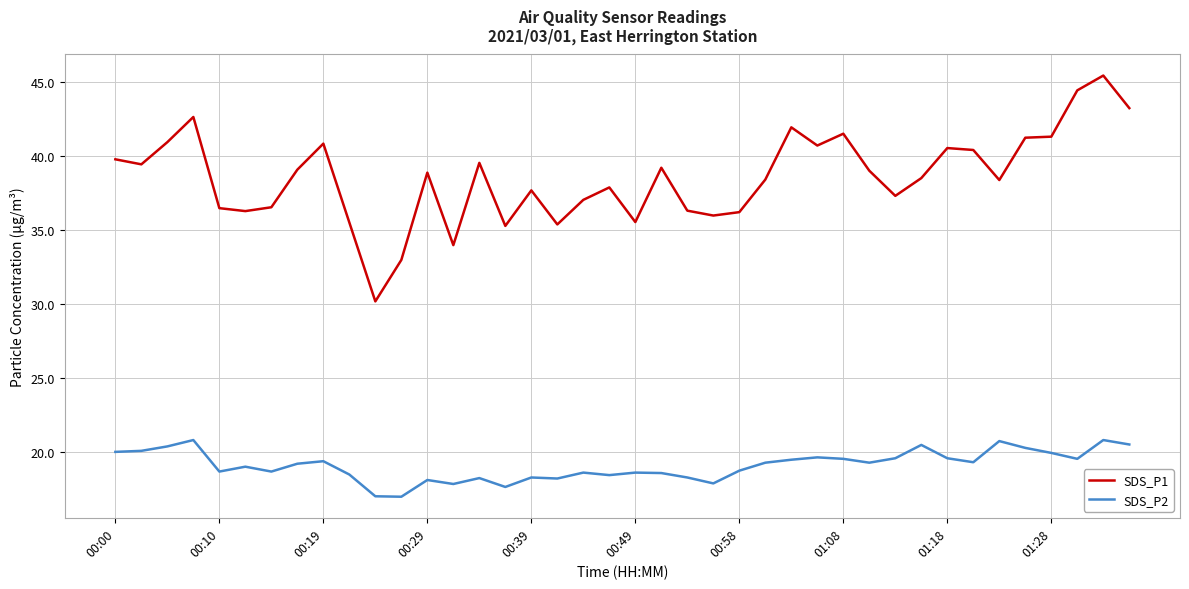

What are all the series names shown in the legend?

SDS_P1, SDS_P2